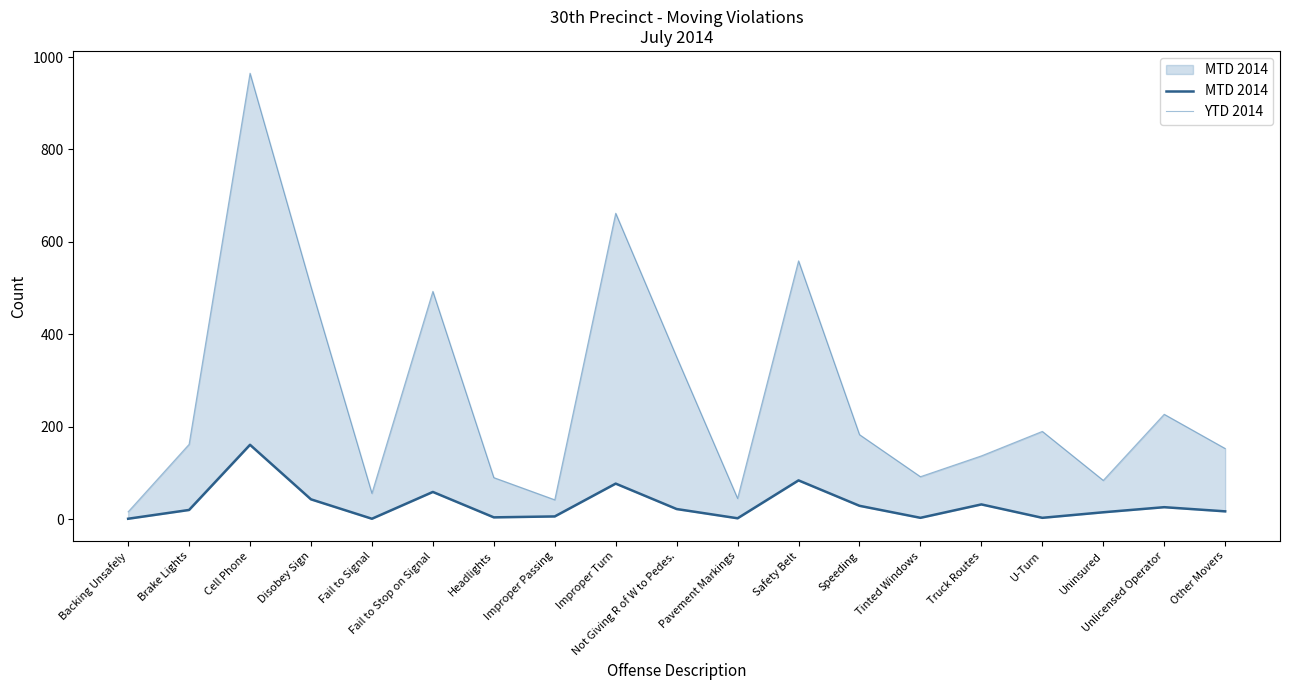

Where is MTD 2014 nearest to the value 81?

Safety Belt